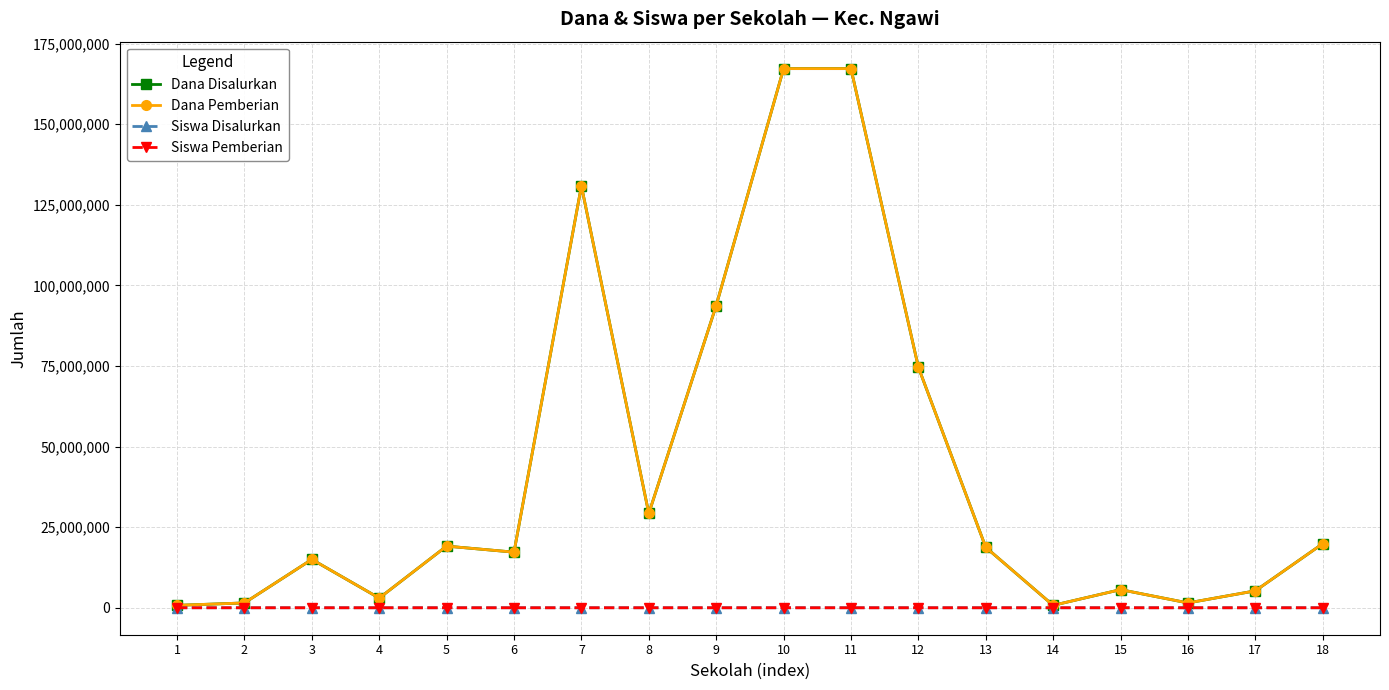

What is the value of the Siswa Disalurkan point at the 17th from the left?

8